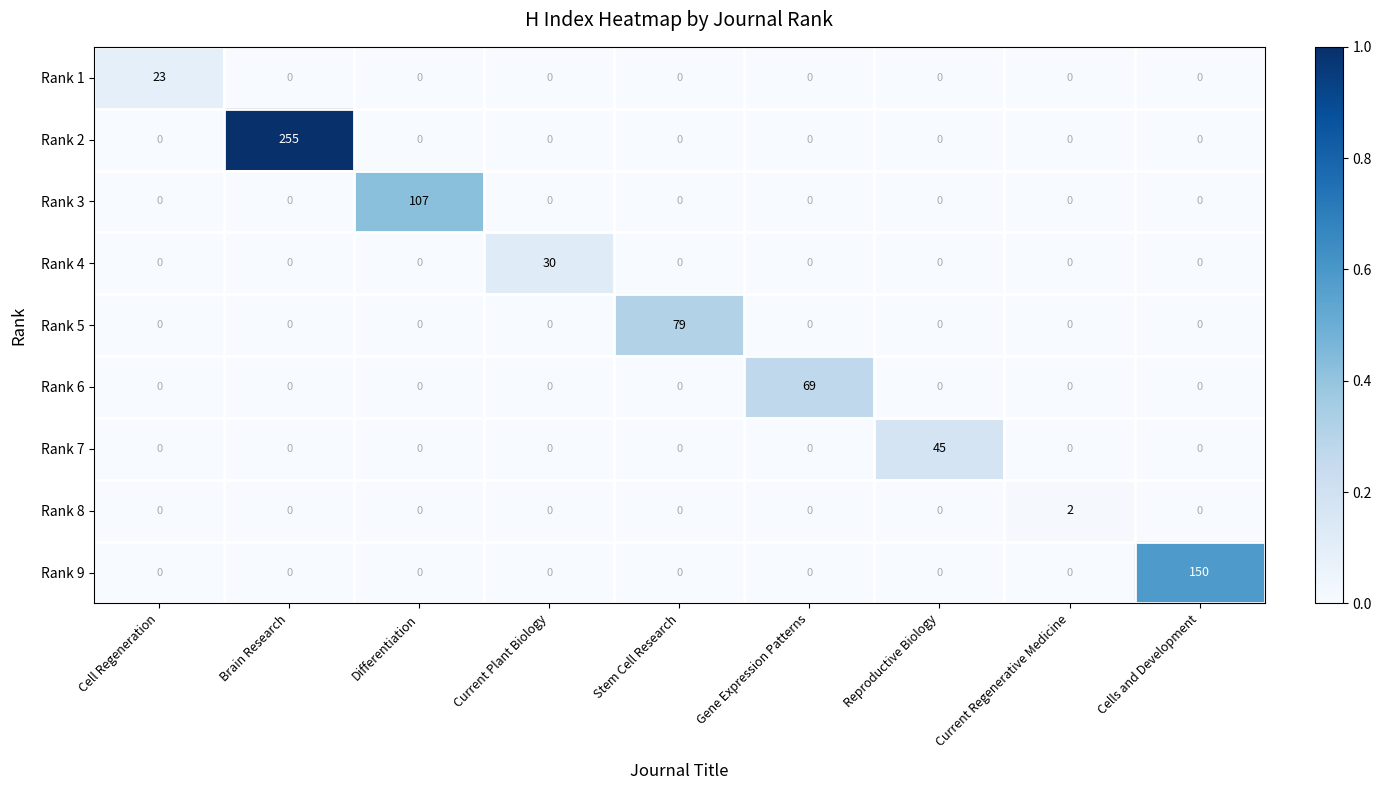

Rank the series by their maximum value, from lowest to highest.

Rank 8, Rank 1, Rank 4, Rank 7, Rank 6, Rank 5, Rank 3, Rank 9, Rank 2